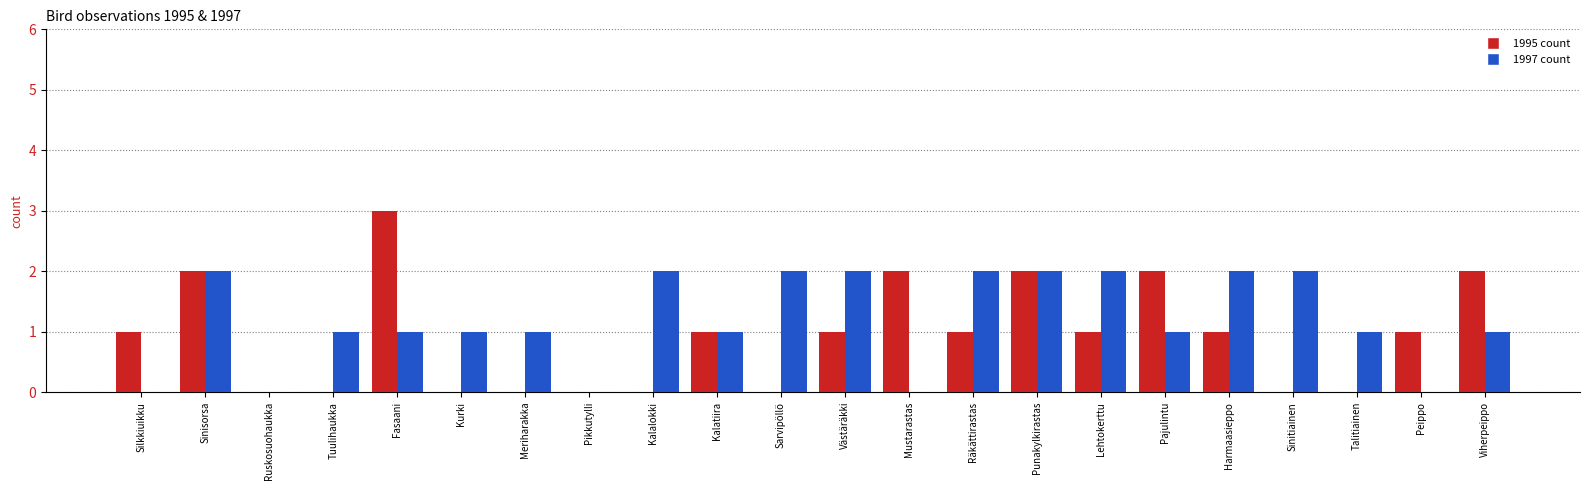

What is the maximum value shown in the chart?

3